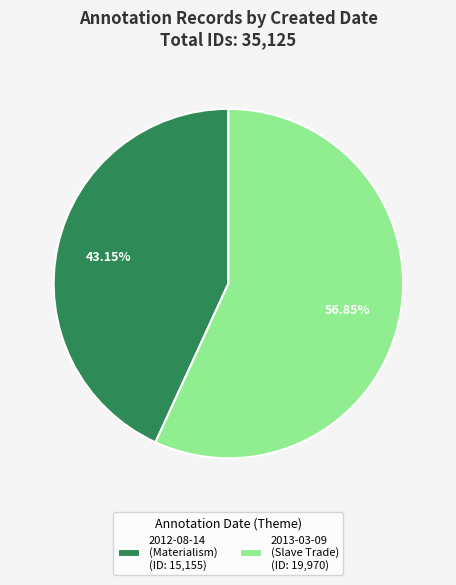

To the nearest percent, what is the difference between the largest and smallest slice percentages?

14%